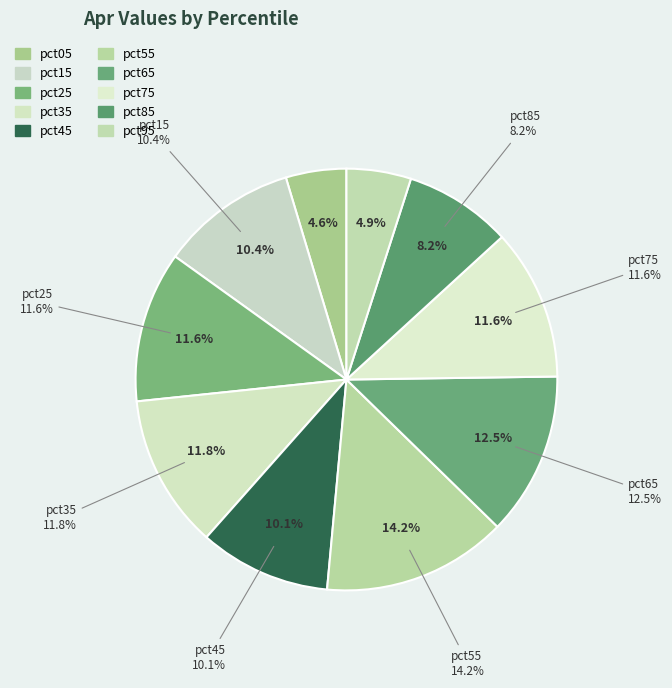

Is it true that pct75 is 12% of the pie?

True